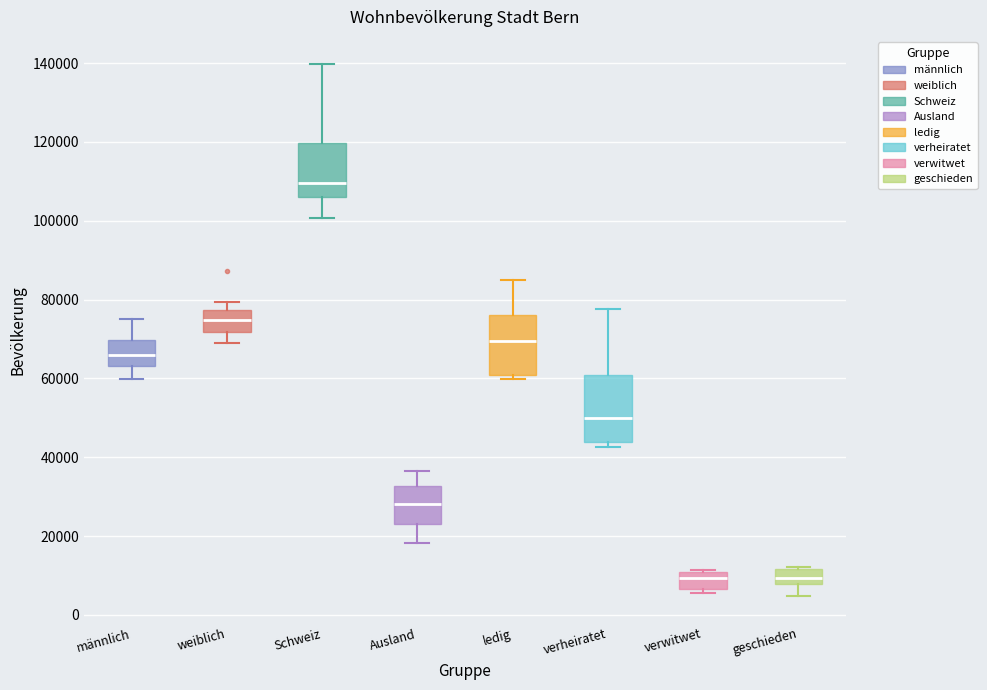

Where is the upper edge of the box for weiblich on the y-axis? The values are not printed on the chart, so give them approximately, as read against the axis.

78000